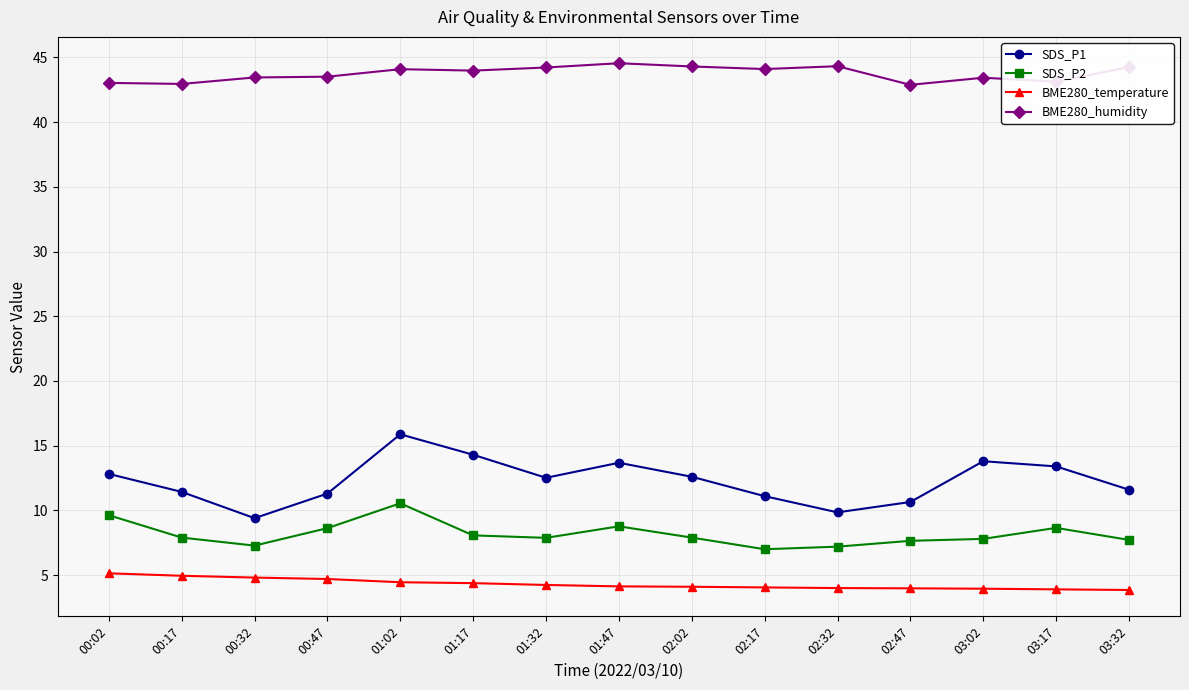

How many data points in SDS_P1 are less than 12?

7